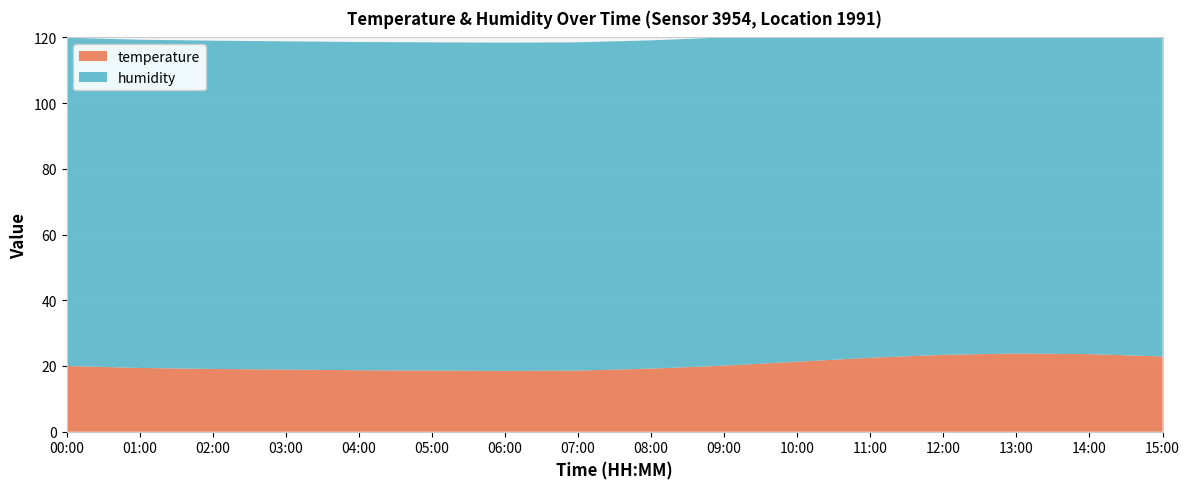

Reading left to right, what are all the values shown in this chart?

temperature: 20.0	19.4	19.1	18.9	18.7	18.6	18.5	18.6	19.2	20.1	21.3	22.5	23.4	23.8	23.6	22.9
humidity: 99.9	99.9	99.9	99.9	99.9	99.9	99.9	99.9	99.9	99.9	99.9	99.9	99.9	99.9	99.9	99.9